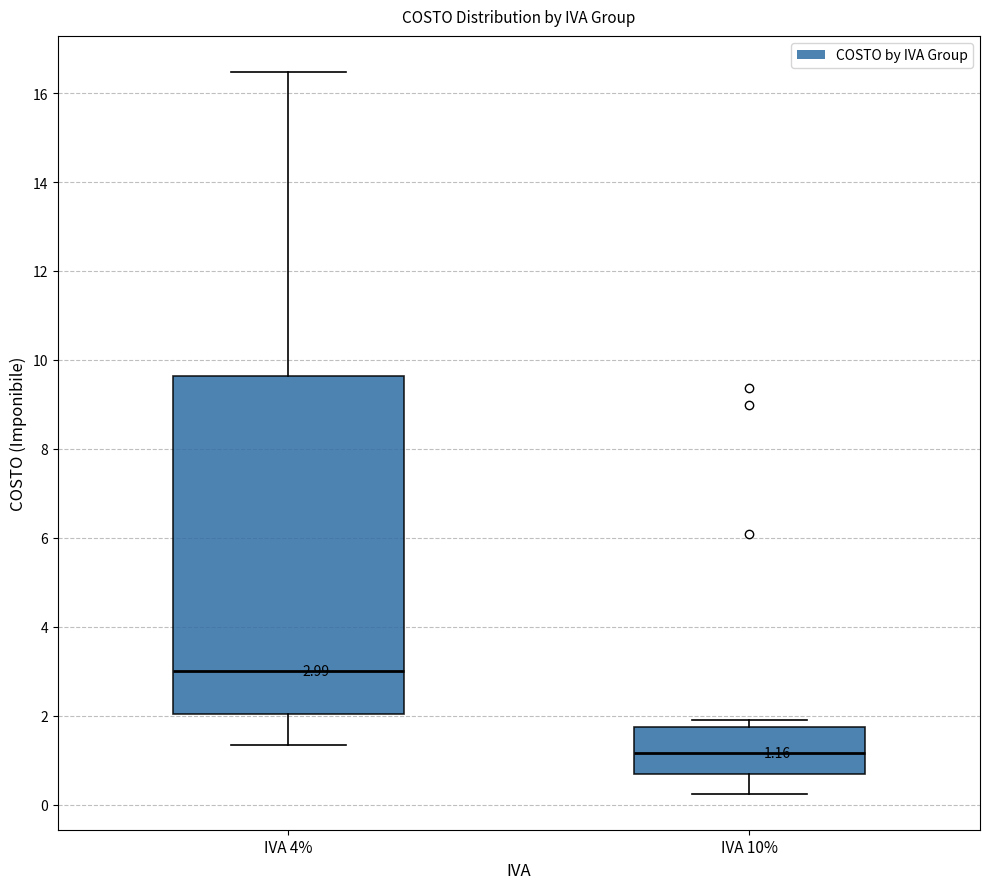

Which box's median line is the lowest?

IVA 10%